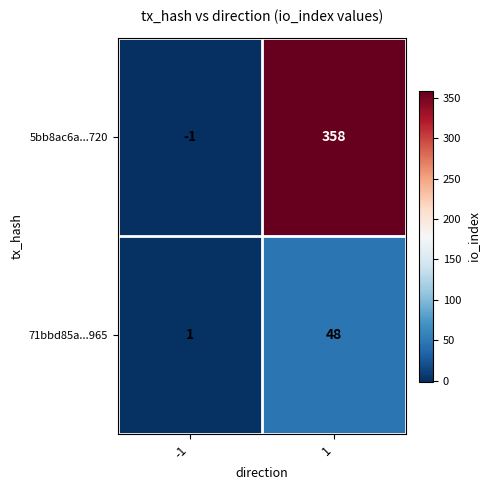

Which series has the largest range (max minus min)?

5bb8ac6a...720